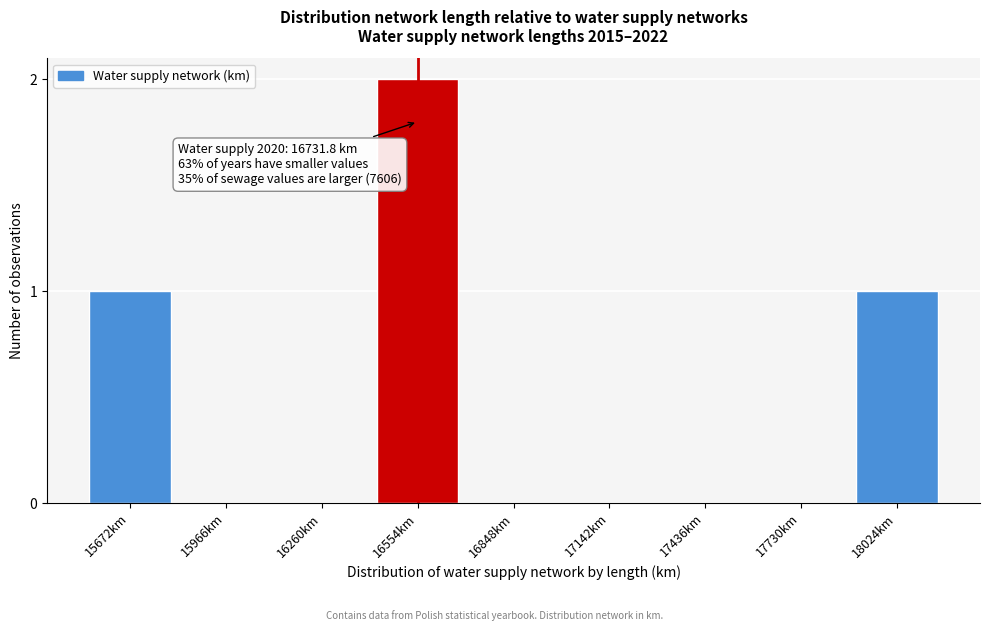

Reading left to right, what are all the values shown in this chart?

15672km=1	15966km=0	16260km=0	16554km=2	16848km=0	17142km=0	17436km=0	17730km=0	18024km=1